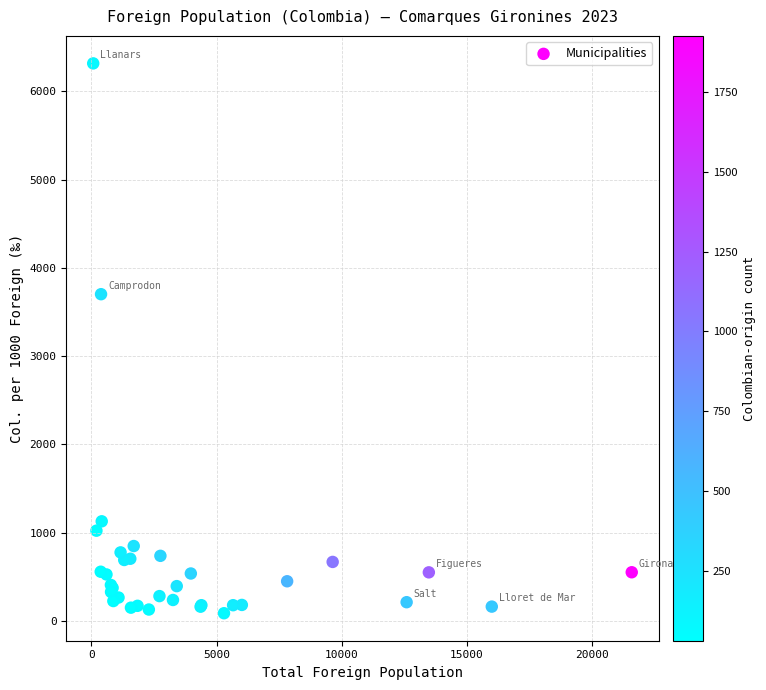

What Y value in the scatter plot is closest to 3202?

3702